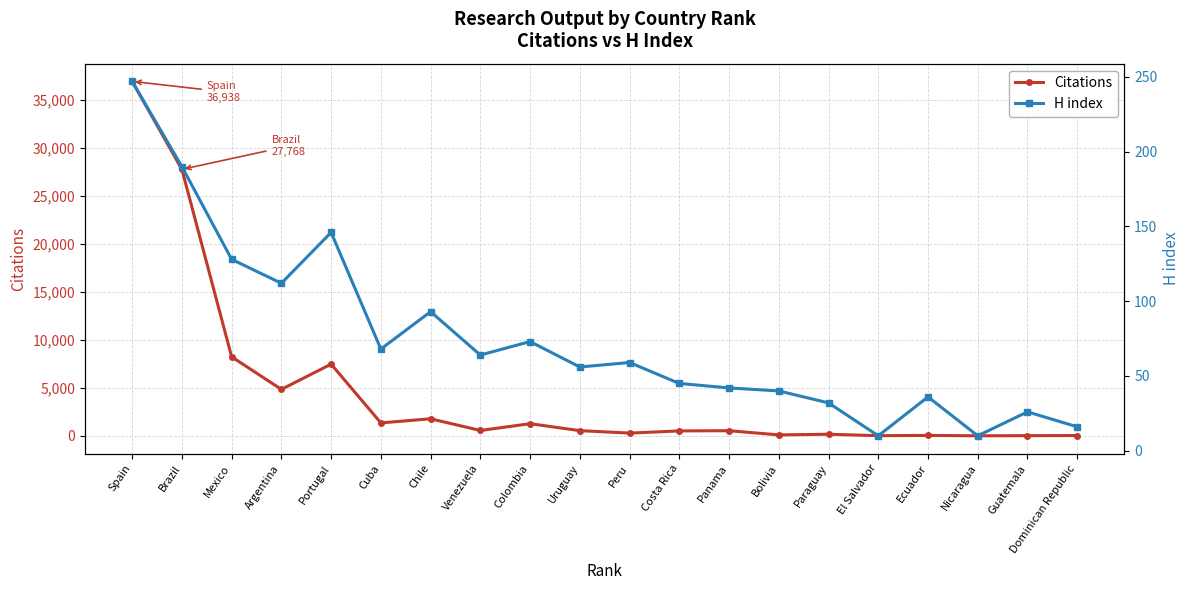

The H index series shows 36 at Ecuador. True or false?

True